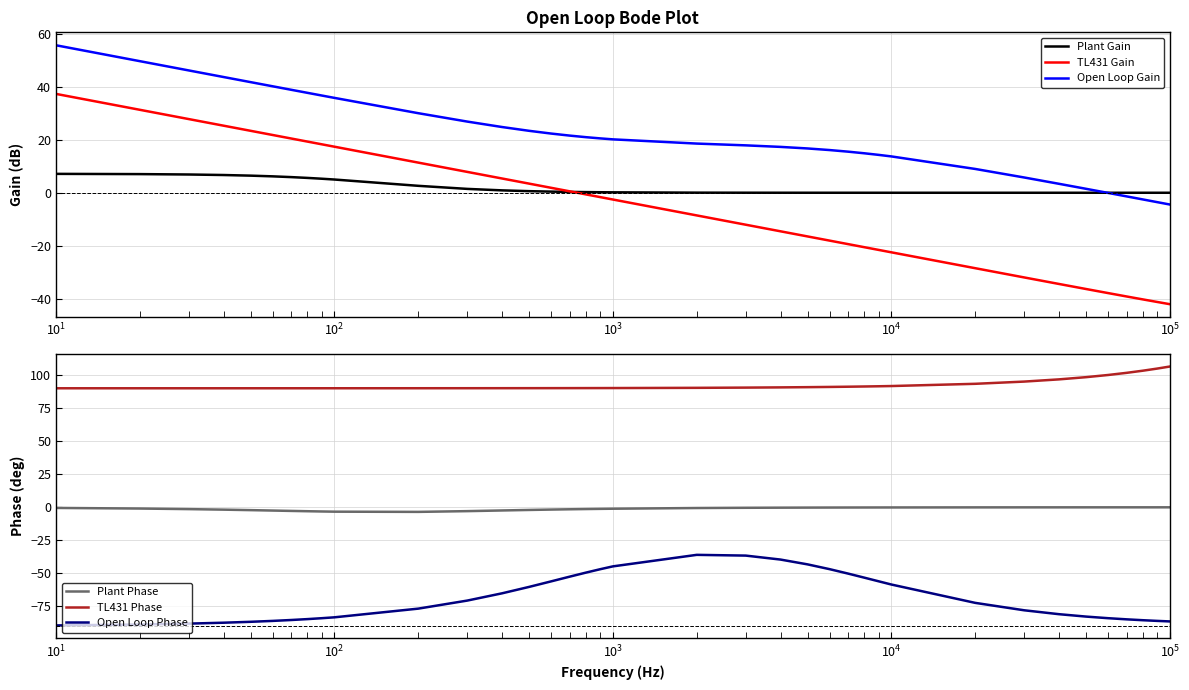

What is the highest value of the TL431 Gain series?

37.5